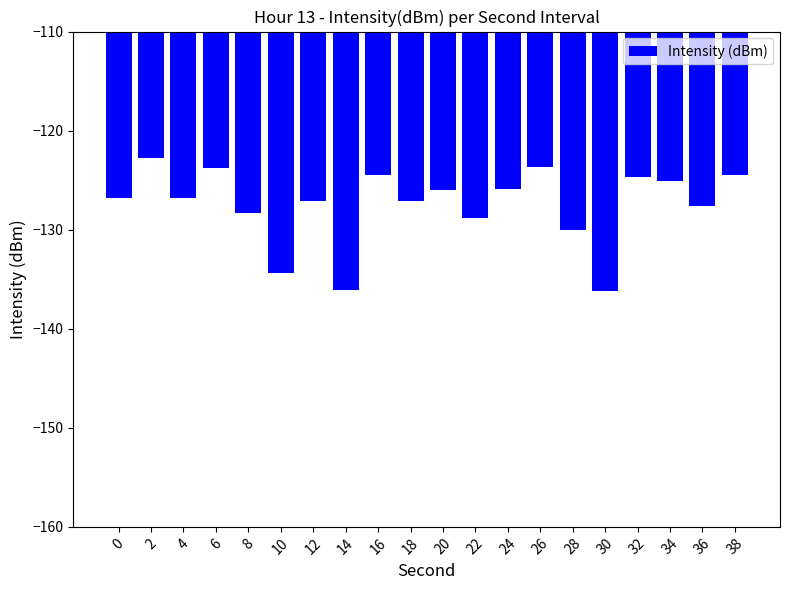

What is the smallest value displayed?

-136.2